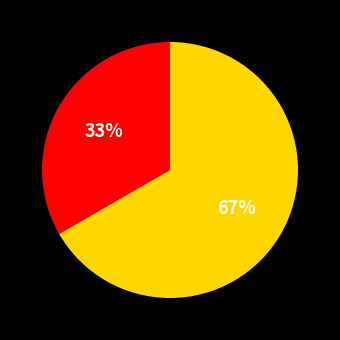

To the nearest percent, what is the average slice percentage?

50%